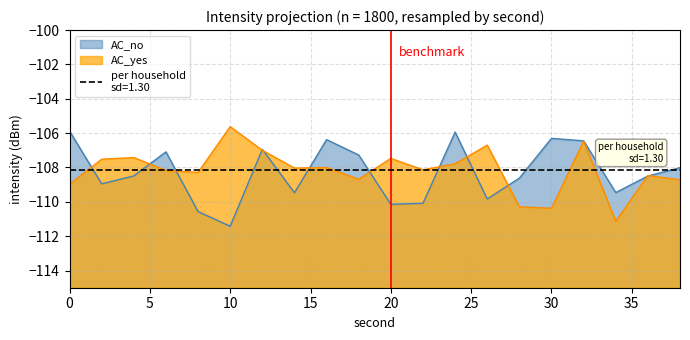

Which category has the highest value in the AC_yes series?

10